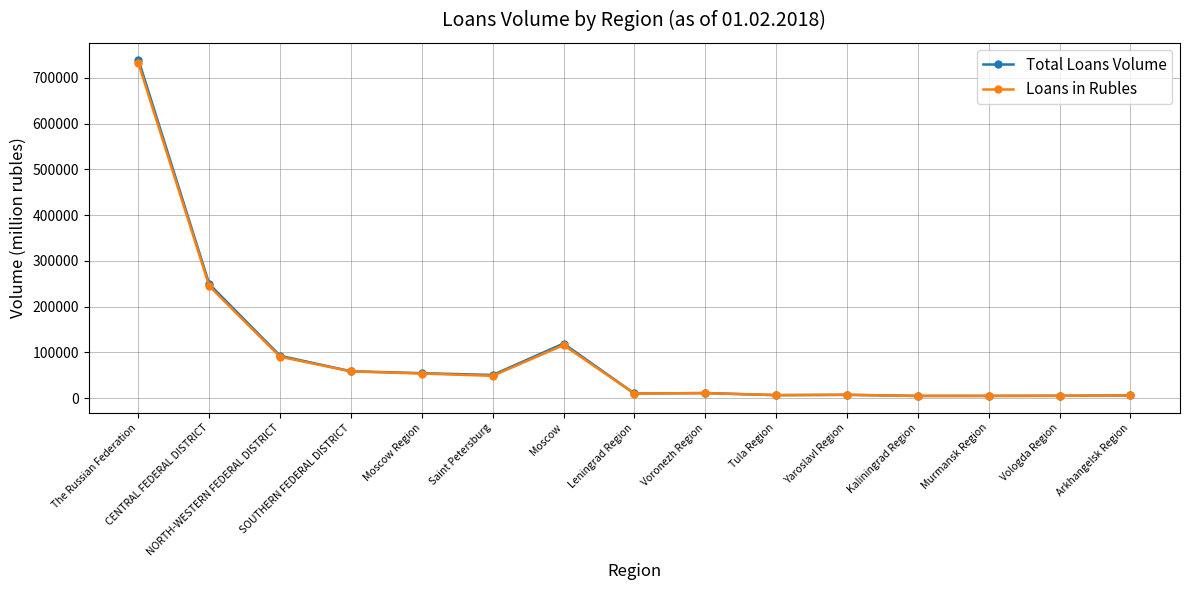

Which series changed the most between NORTH-WESTERN FEDERAL DISTRICT and SOUTHERN FEDERAL DISTRICT?

Total Loans Volume